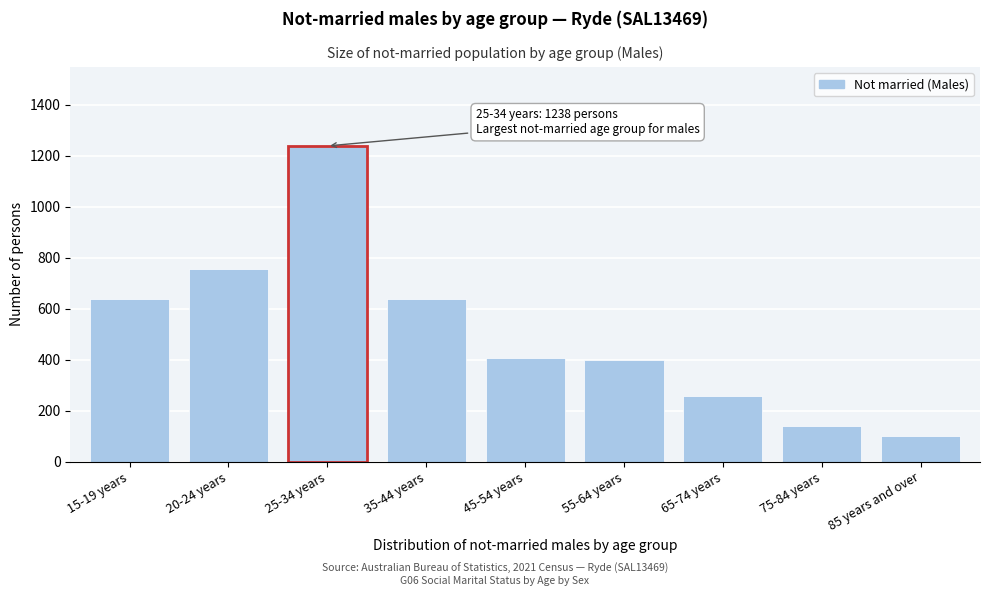

Reading left to right, list all the values displayed in this chart.

638	757	1238	638	408	399	256	140	99